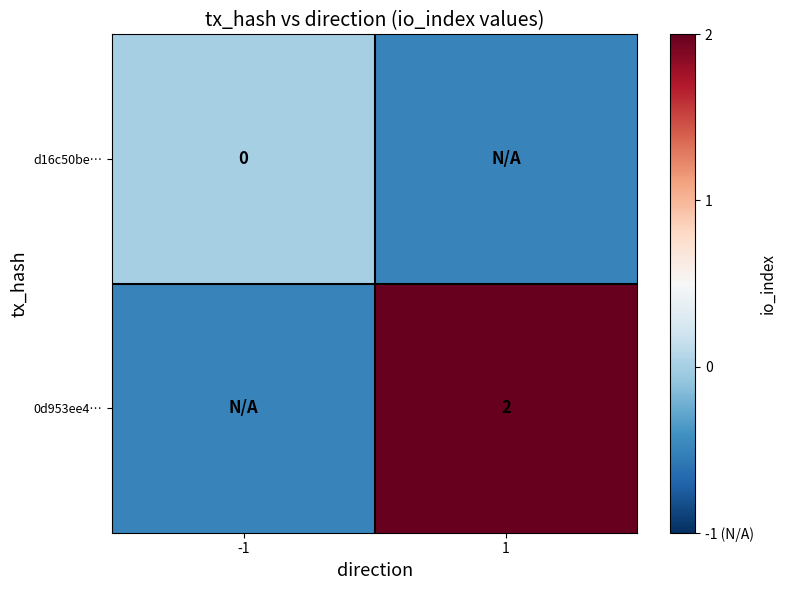

True or false: 0d953ee4… has a value of 2.0 at 1.

True